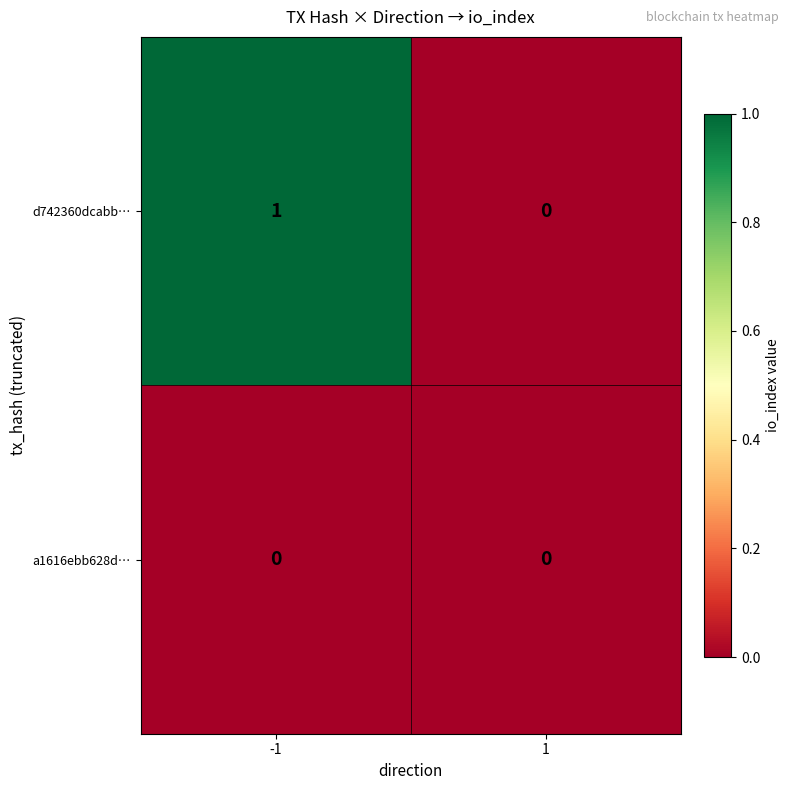

What is the maximum value shown in the chart?

1